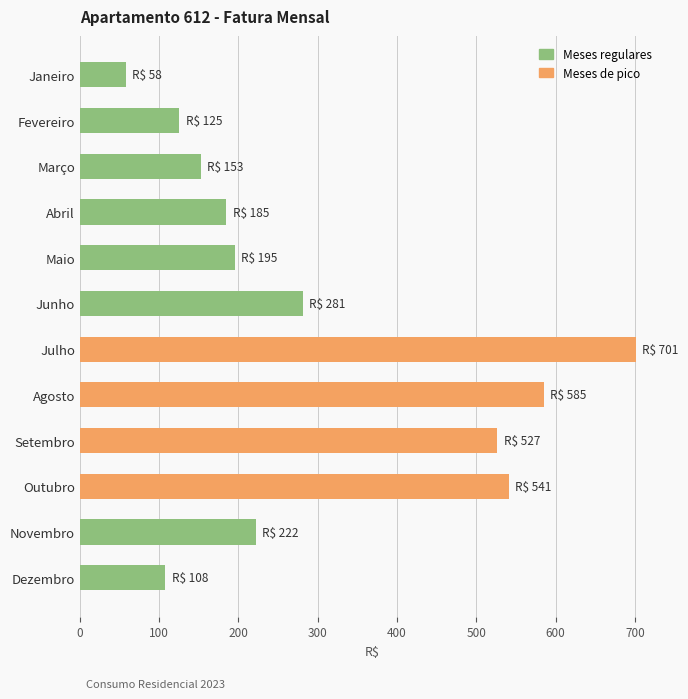

Approximately how many times larger is the value at Junho compared to Dezembro?

2.6